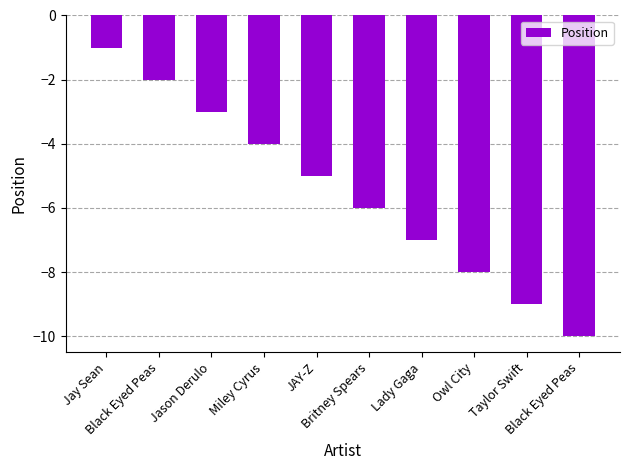

How many values exceed -5?

4